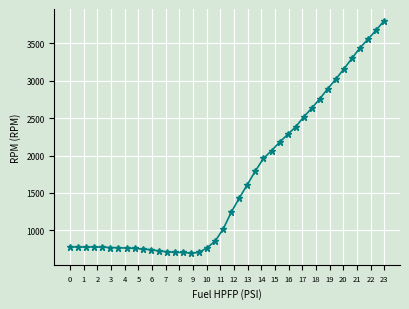

What is the greatest value displayed?

3803